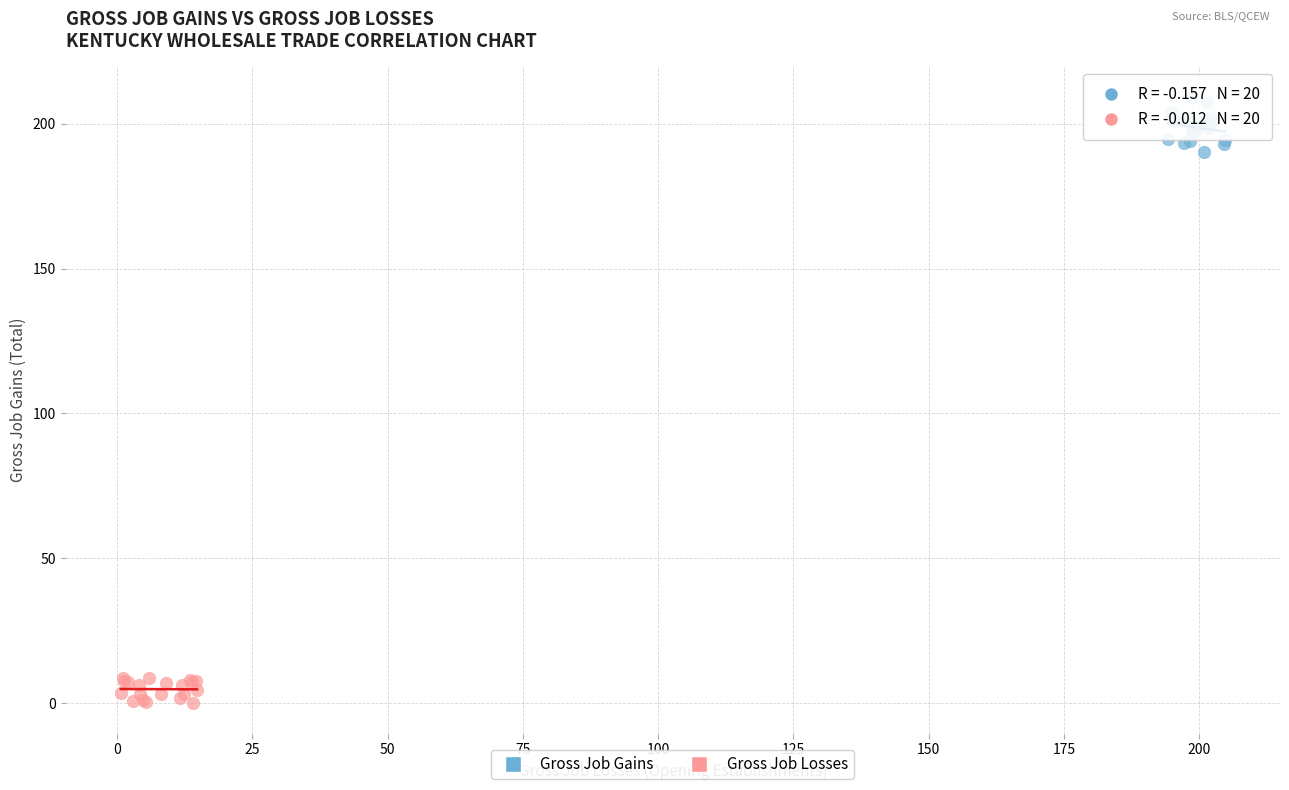

What are all the series names shown in the legend?

Gross Job Gains, Gross Job Losses